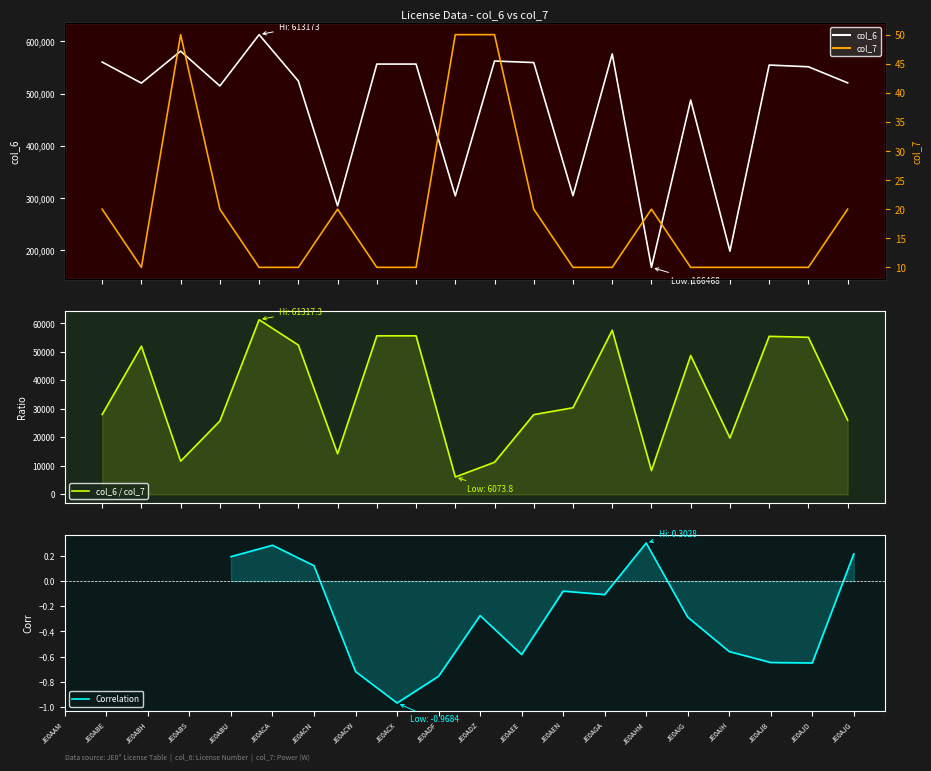

What is the label of the 16th point from the left?

JE0AIG